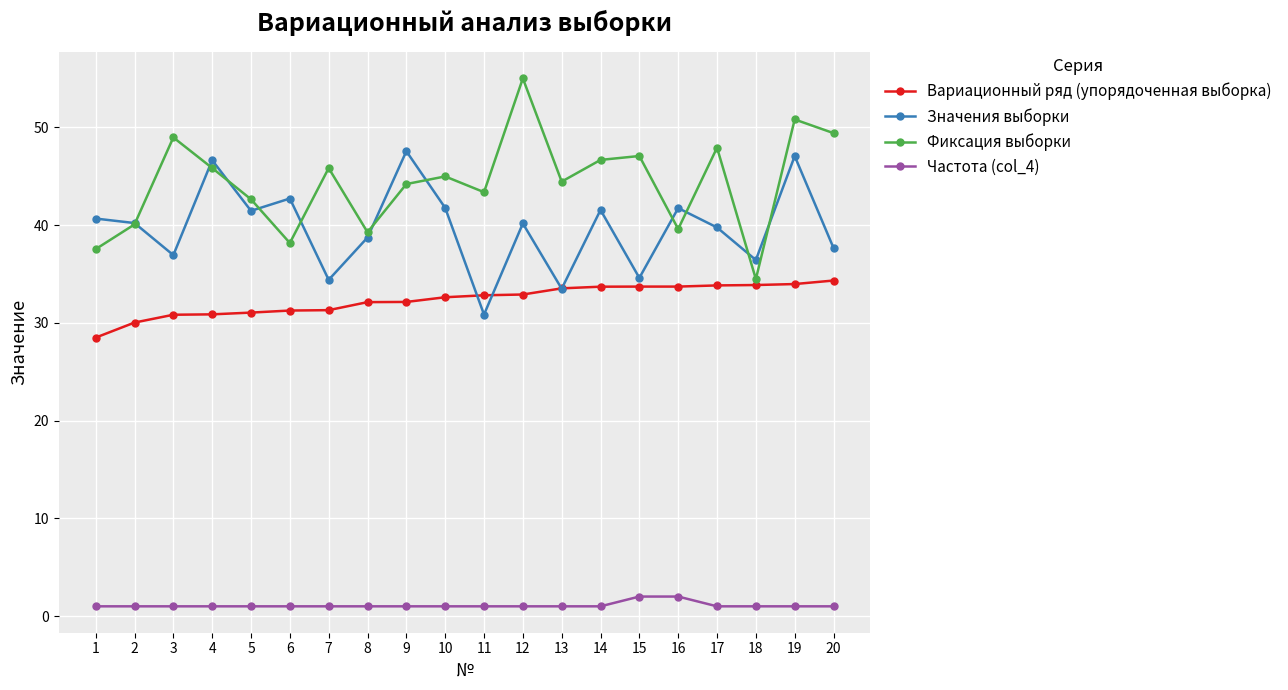

What is the lowest value of the Фиксация выборки series?

34.5